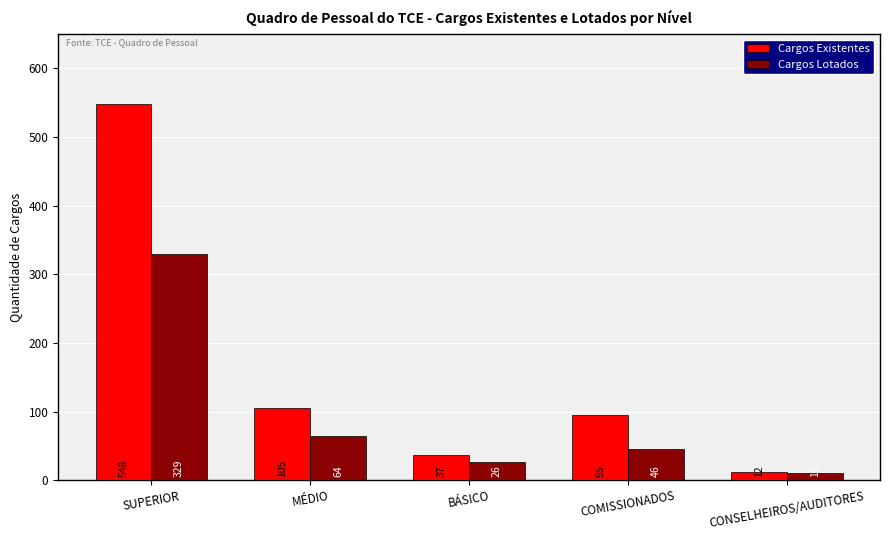

Which category has the lowest value in the Cargos Lotados series?

CONSELHEIROS/AUDITORES